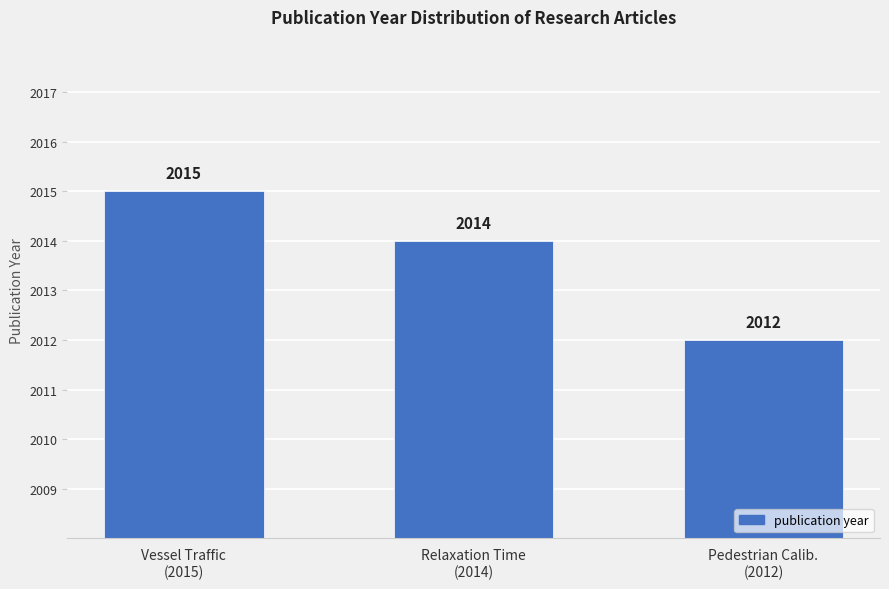

What is the change in value from Vessel Traffic
(2015) to Pedestrian Calib.
(2012)?

-3